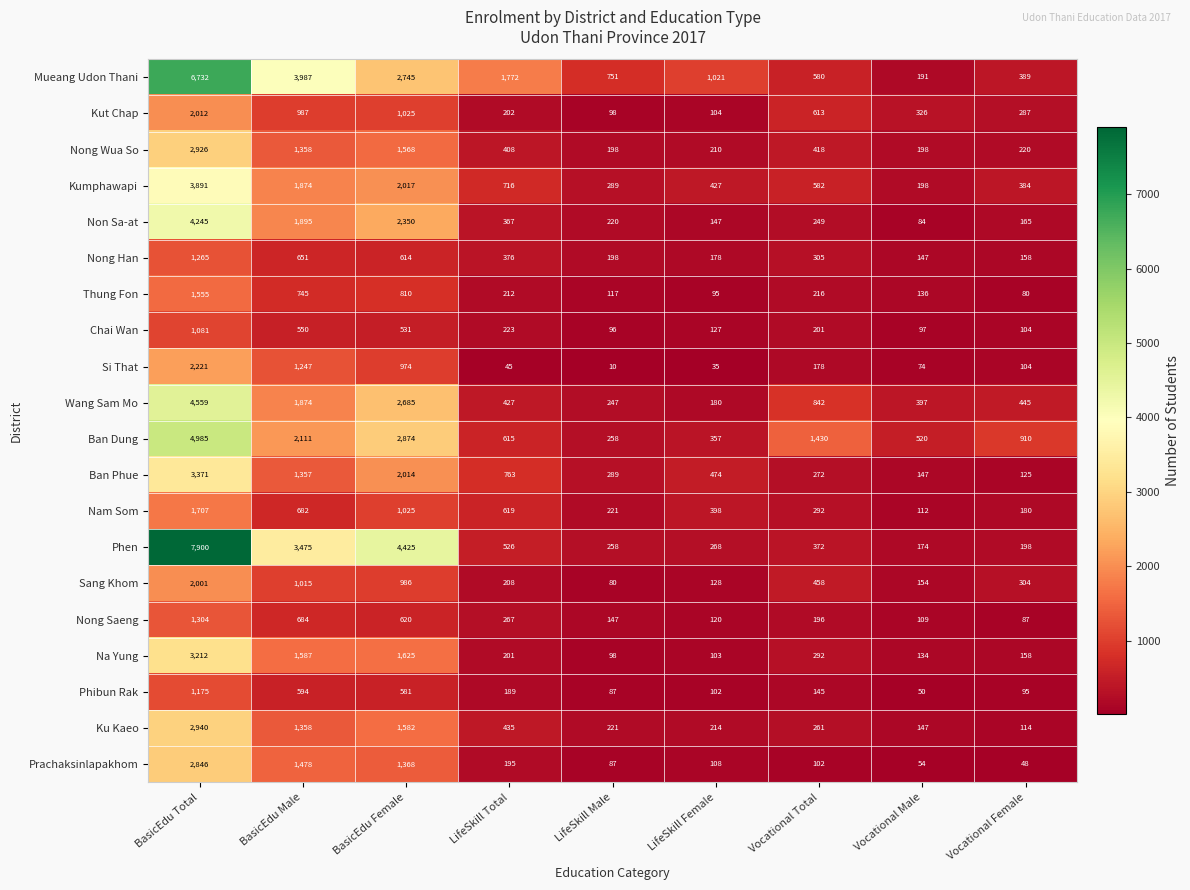

What is the minimum value shown in the chart?

10